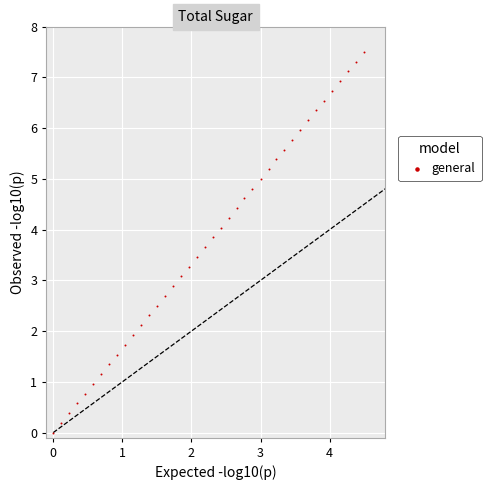

What is the range of X values (max minus min)?

4.5